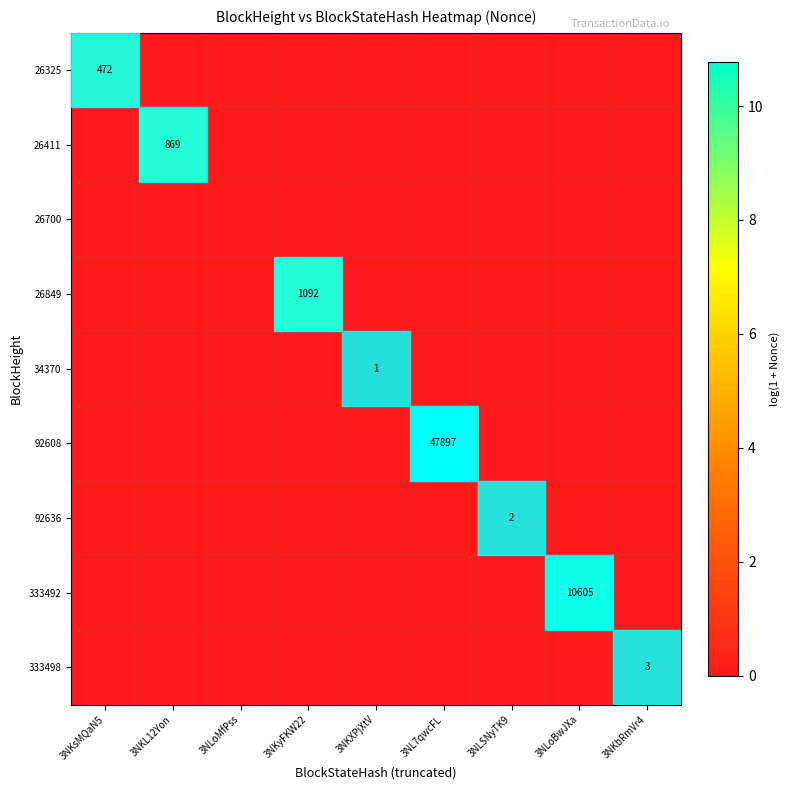

List the labels in order of 26411 value, smallest first.

3NKsMQaN5, 3NLoMfPss, 3NKyFKW22, 3NKXPjXtV, 3NL7qwcFL, 3NLSNyTK9, 3NLoBwJXa, 3NKbRmVr4, 3NKL12Yon